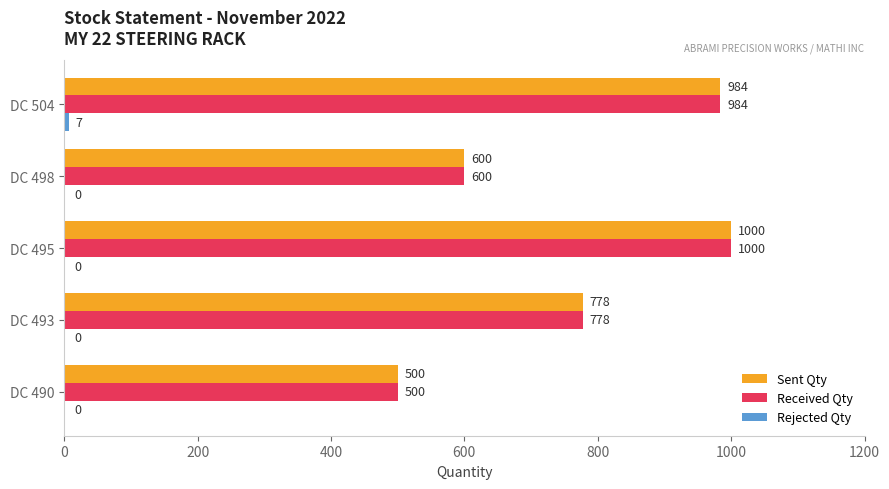

True or false: Received Qty has a value of 984 at DC 504.

True